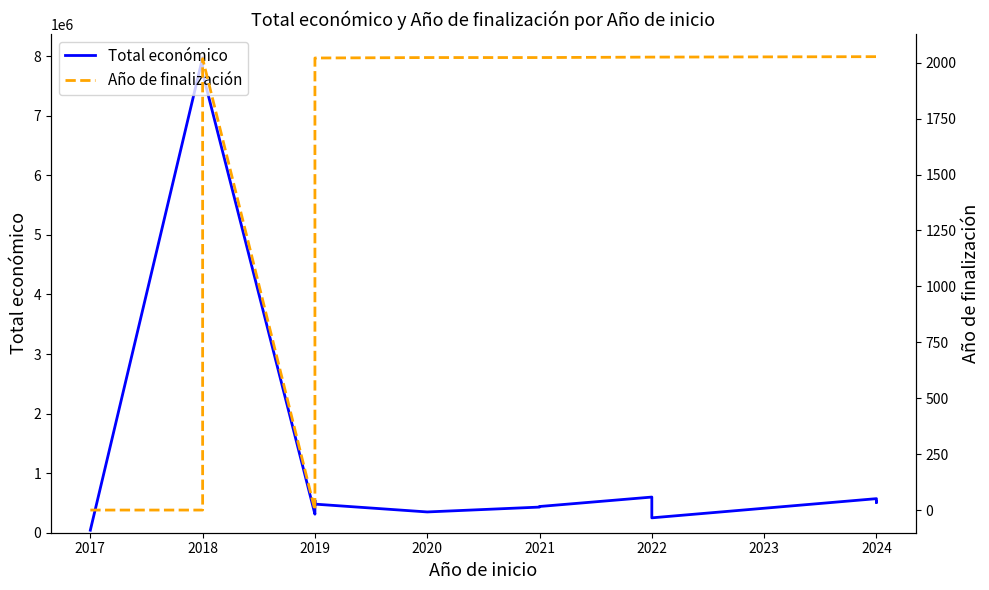

List the series in order of their overall mean, lowest first.

Año de finalización, Total económico